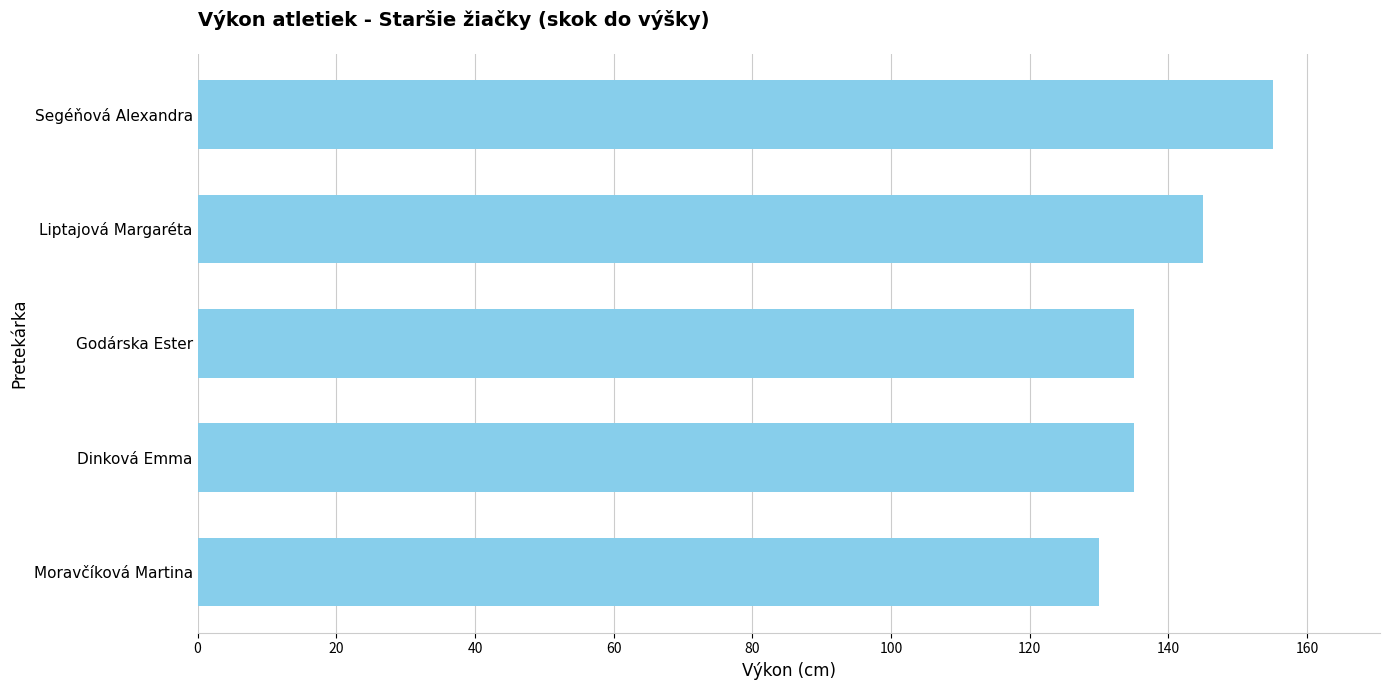

The value at Moravčíková Martina is 52. True or false?

False